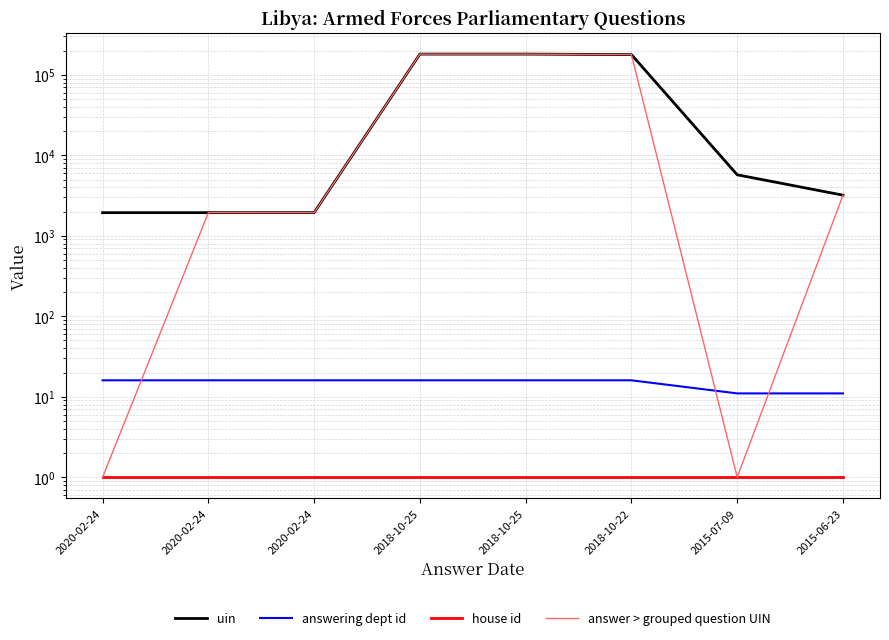

True or false: answering dept id and uin cross at least once.

False